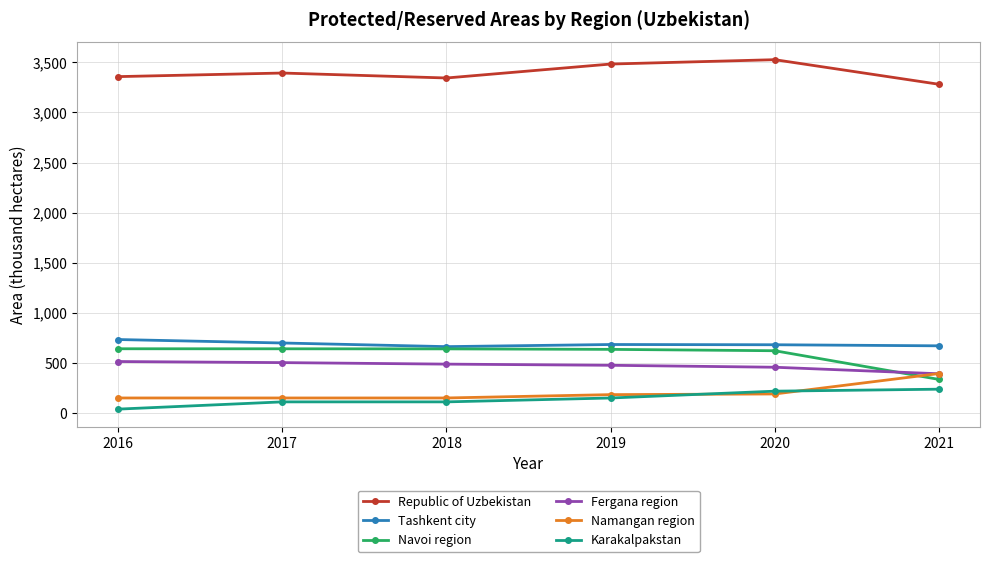

How many lines are shown in the chart?

6